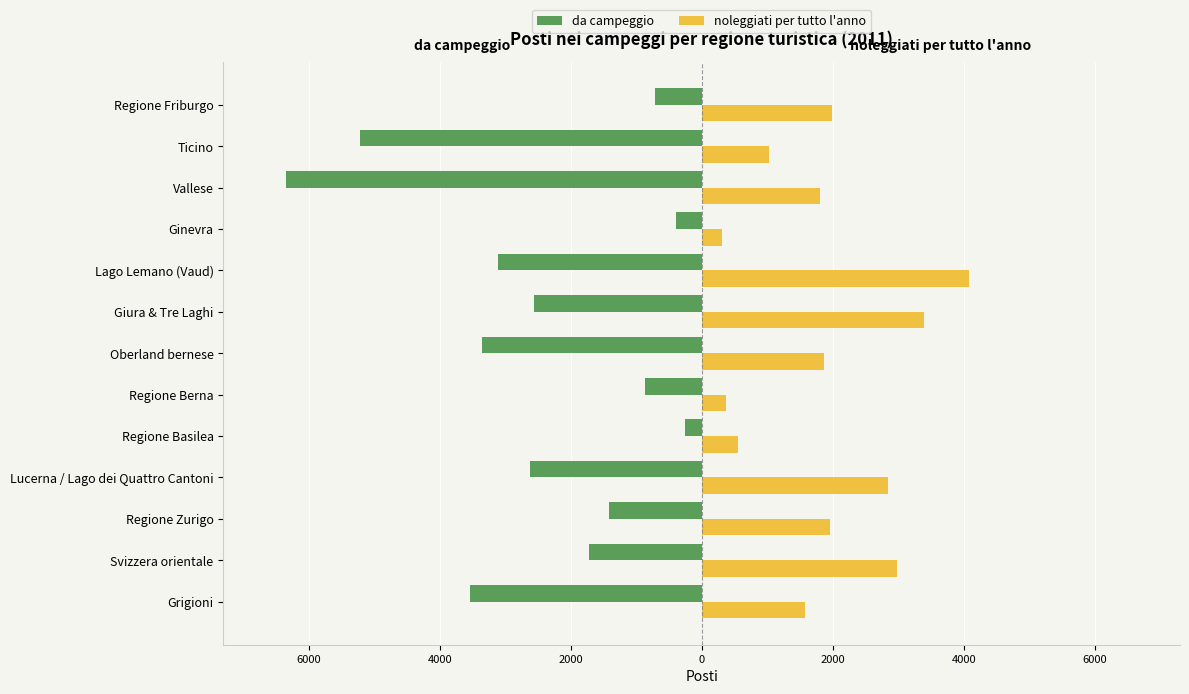

What are all the series names shown in the legend?

da campeggio, noleggiati per tutto l'anno